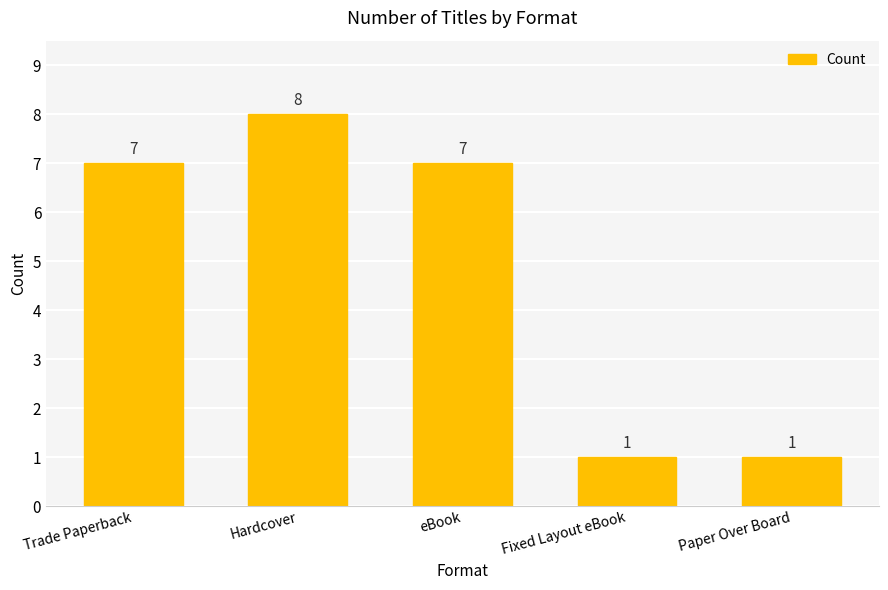

How many series are shown in this chart?

1